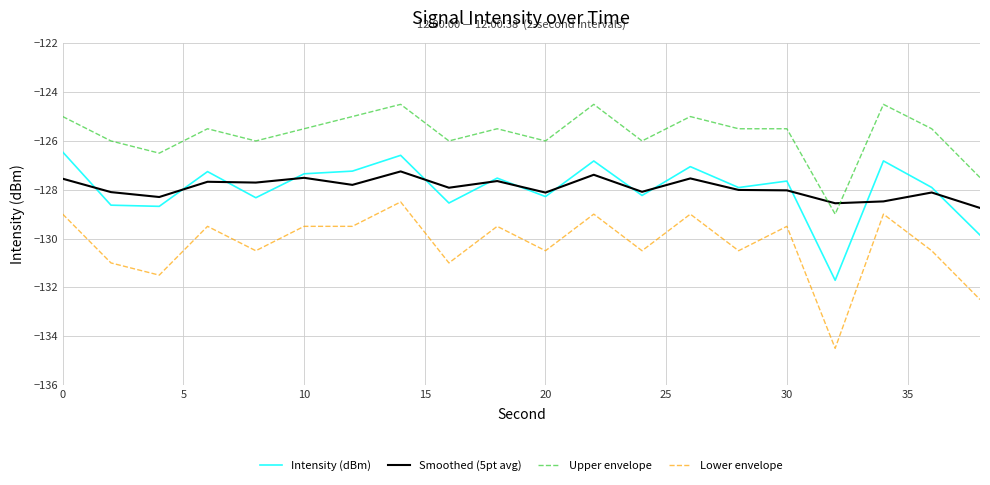

True or false: Lower envelope and Upper envelope cross at least once.

False